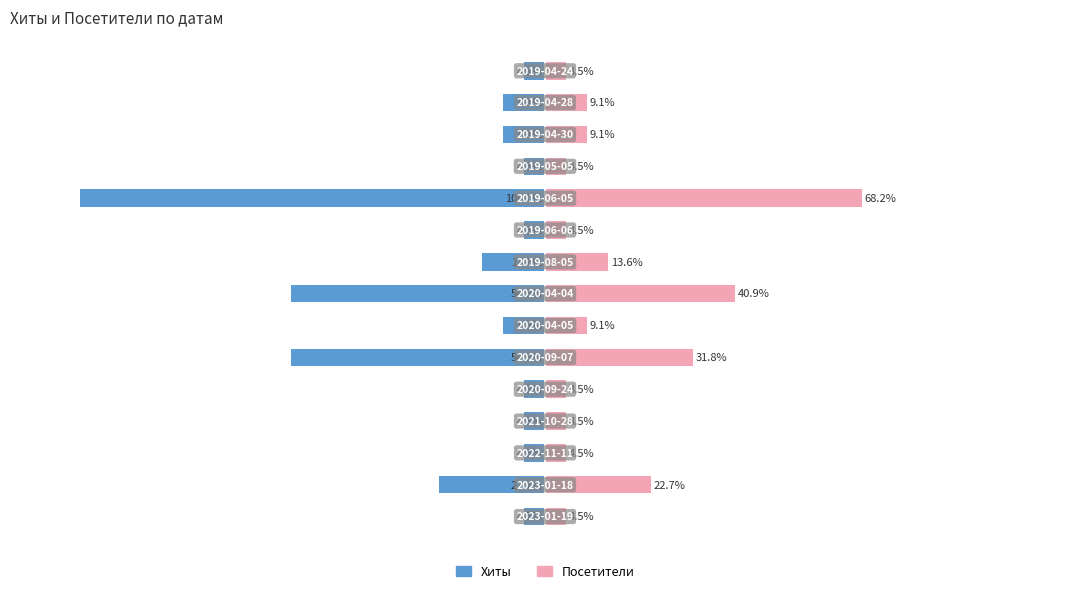

Rank the series at 6 from highest to lowest value.

Посетители, Хиты